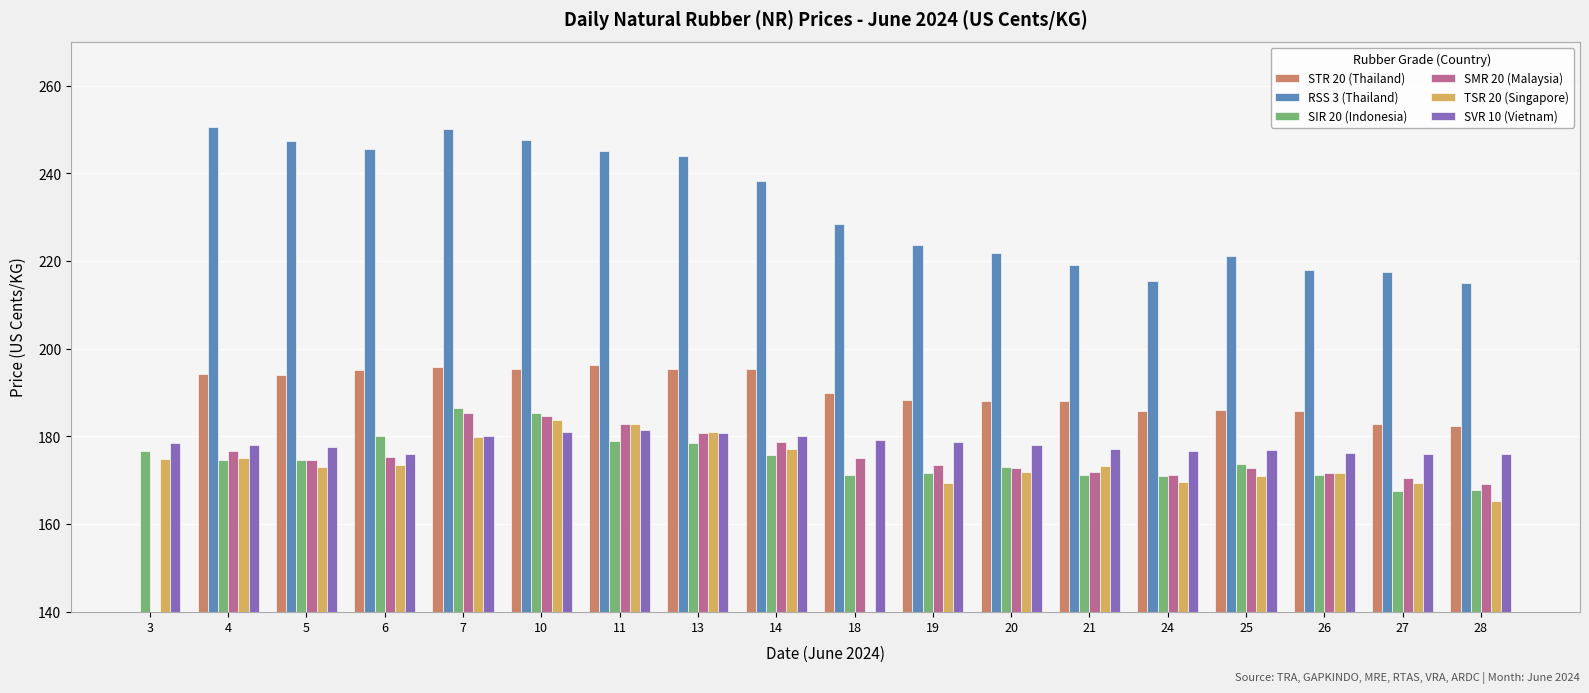

How many values in the TSR 20 (Singapore) series exceed 173?

9